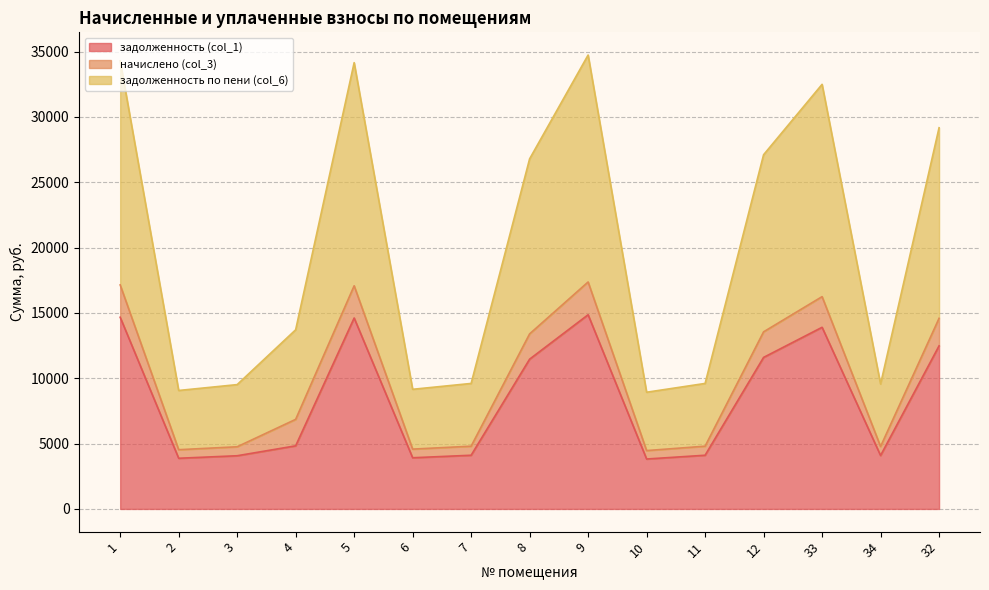

The задолженность (col_1) series shows 4108.8 at 7. True or false?

True